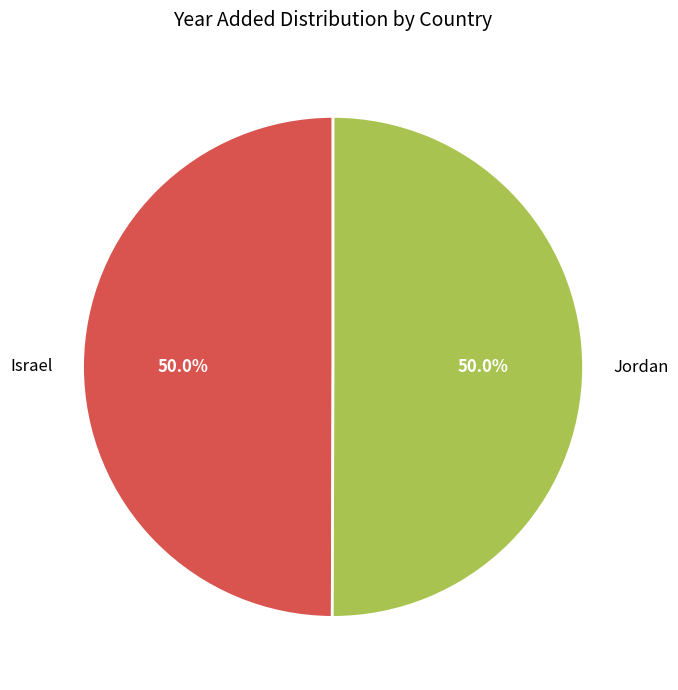

True or false: Jordan accounts for 50% of the total.

True